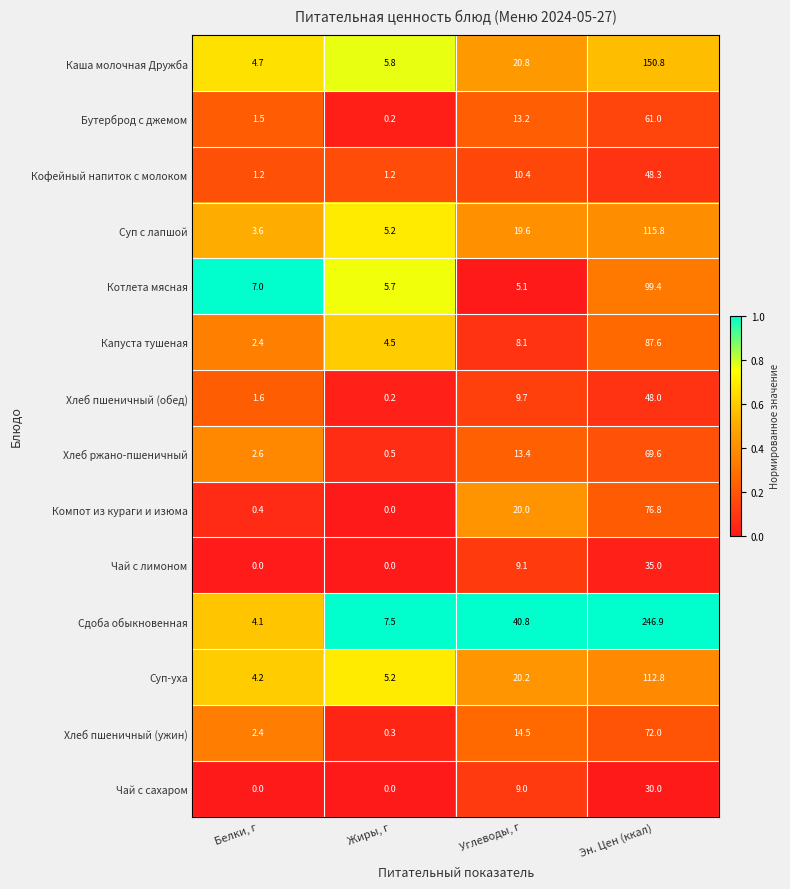

The value of Чай с лимоном at Эн. Цен (ккал) is 35.0. True or false?

True